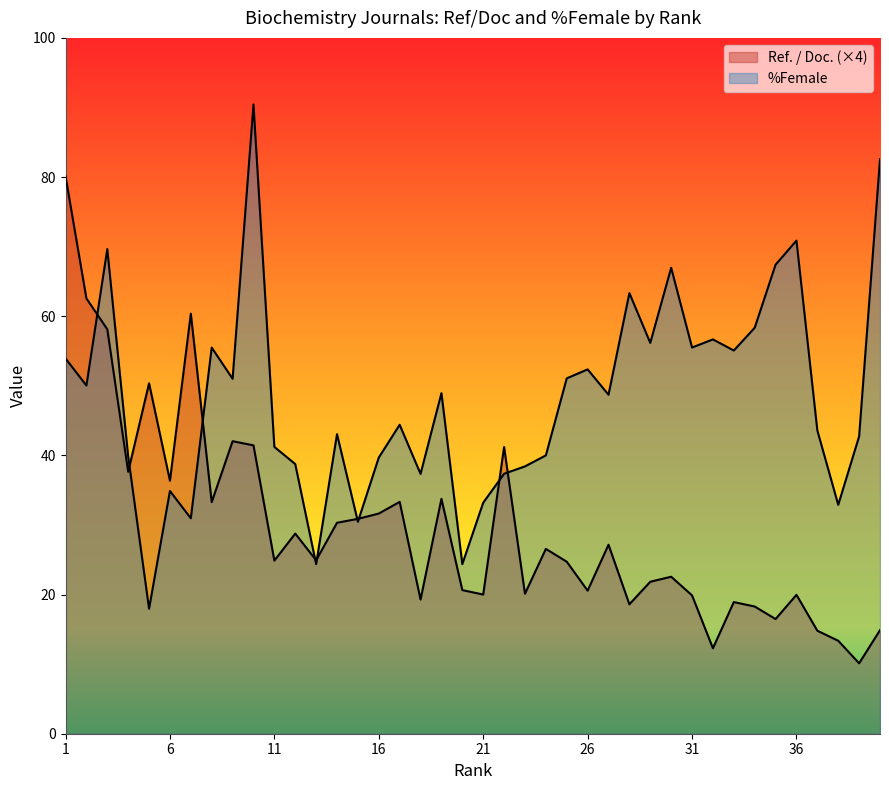

True or false: Ref. / Doc. and %Female intersect in this chart.

True